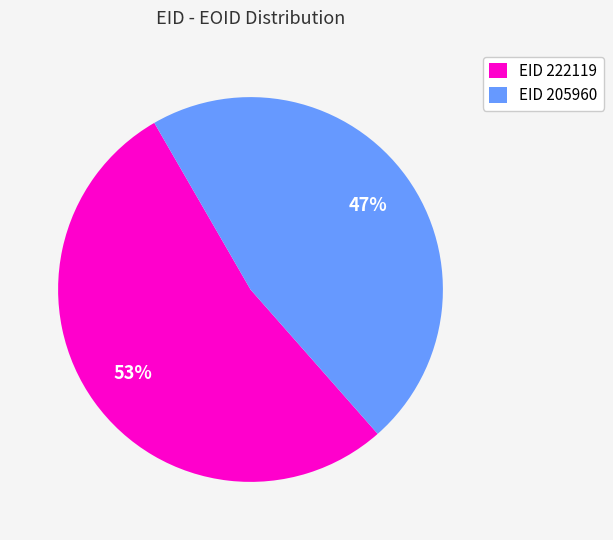

Which slice is the smallest?

EID 205960